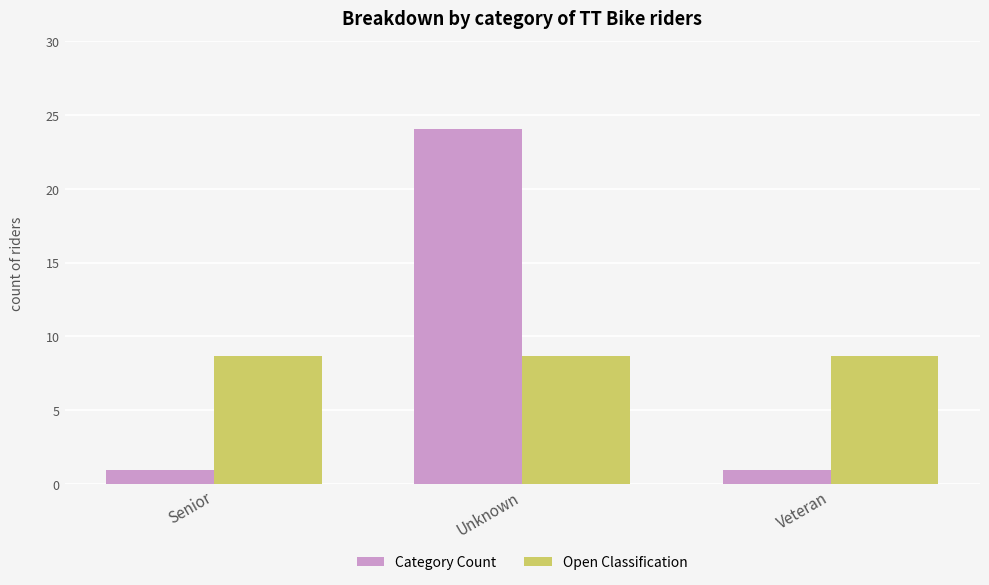

What is the spread (max minus min) of values at Senior?

7.7